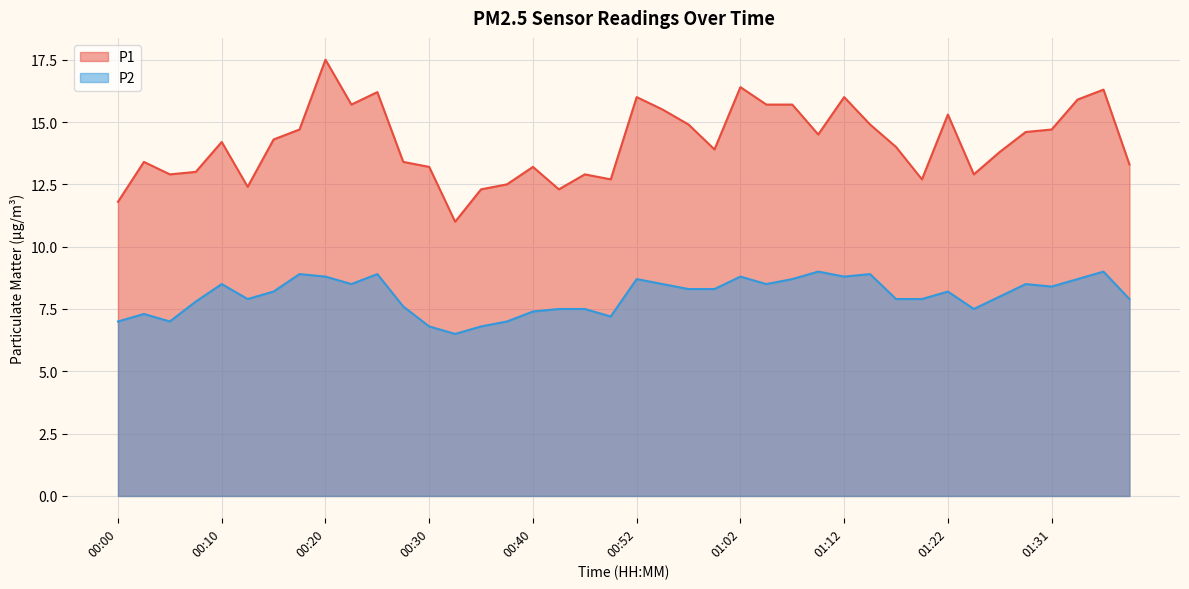

Which category has the highest value across all series?

00:20